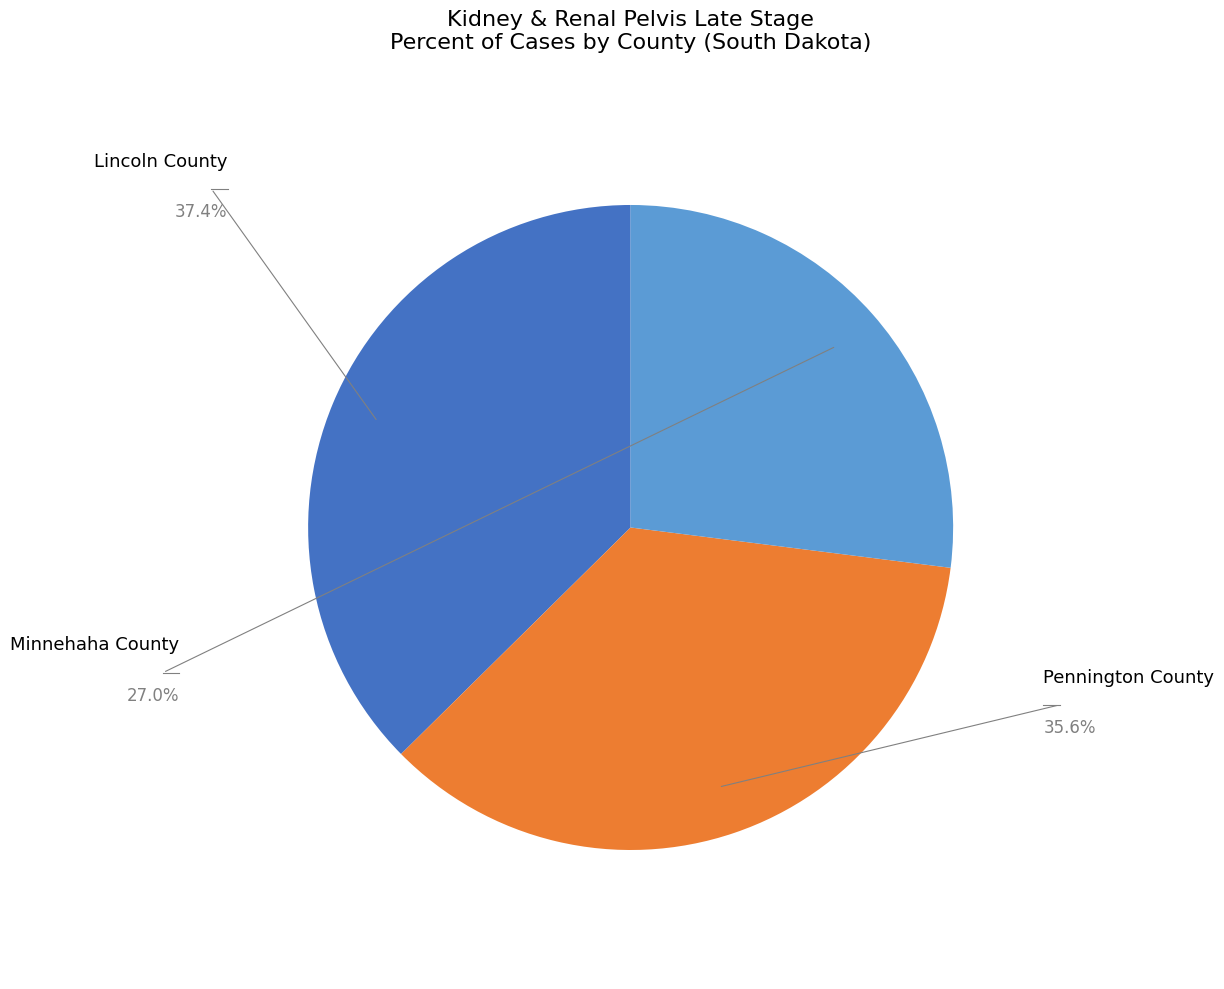

Count the number of slices in the pie.

3